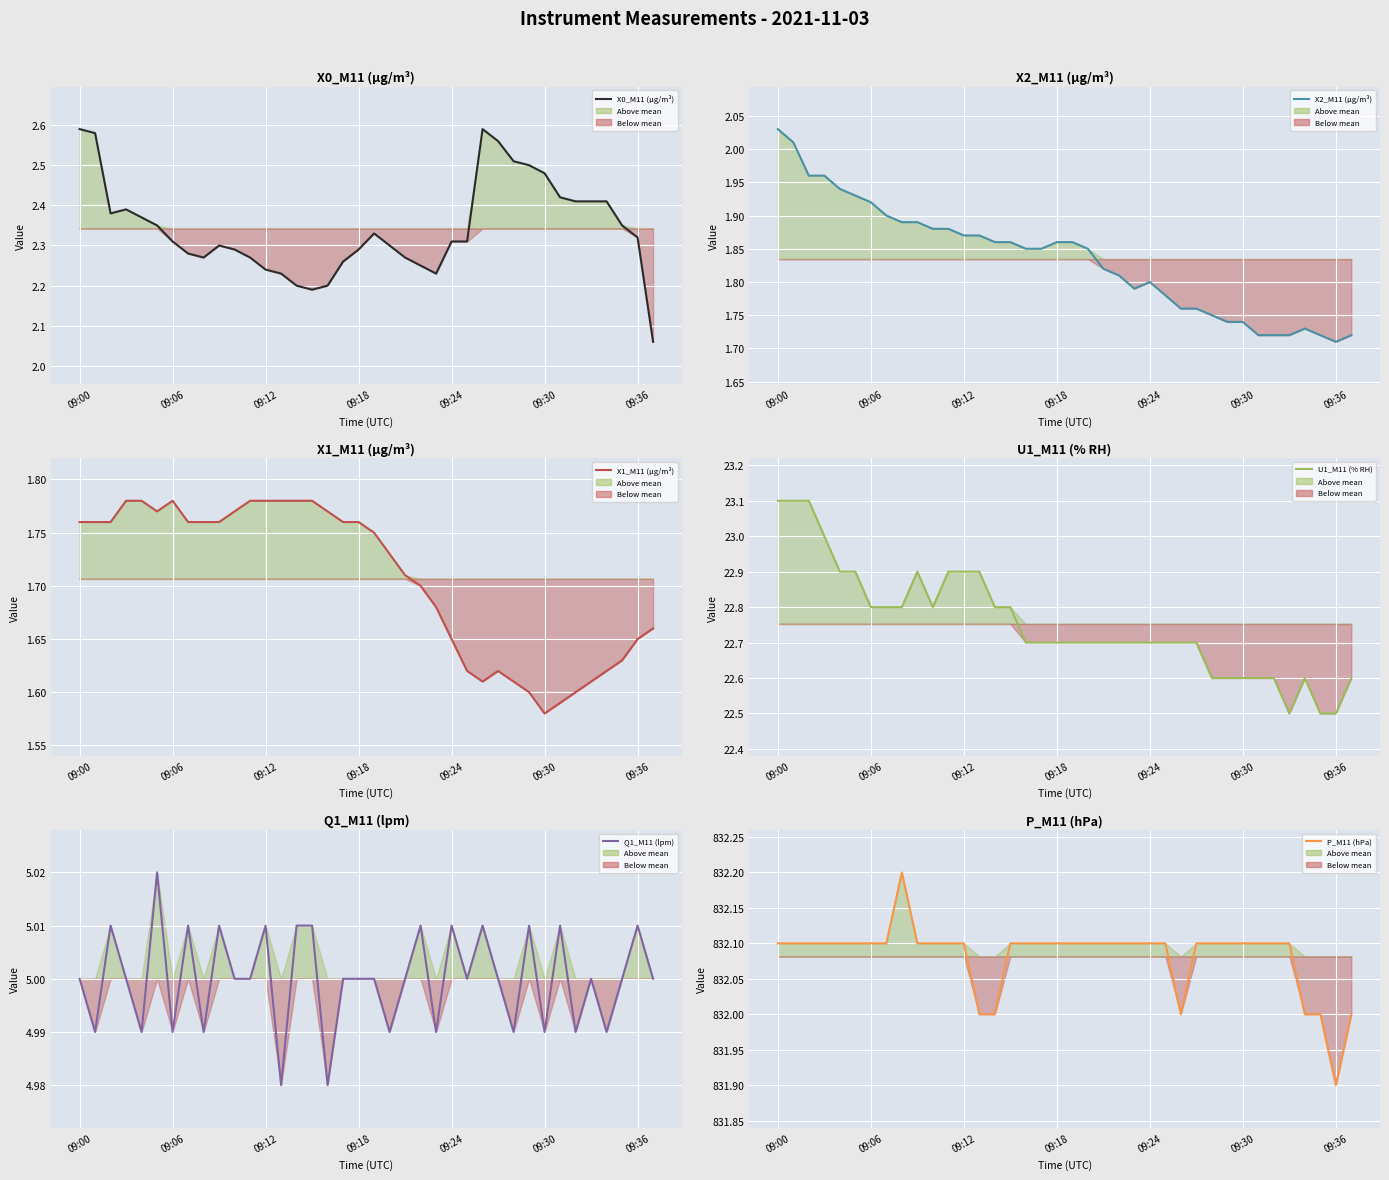

What position from the right is 27?

11